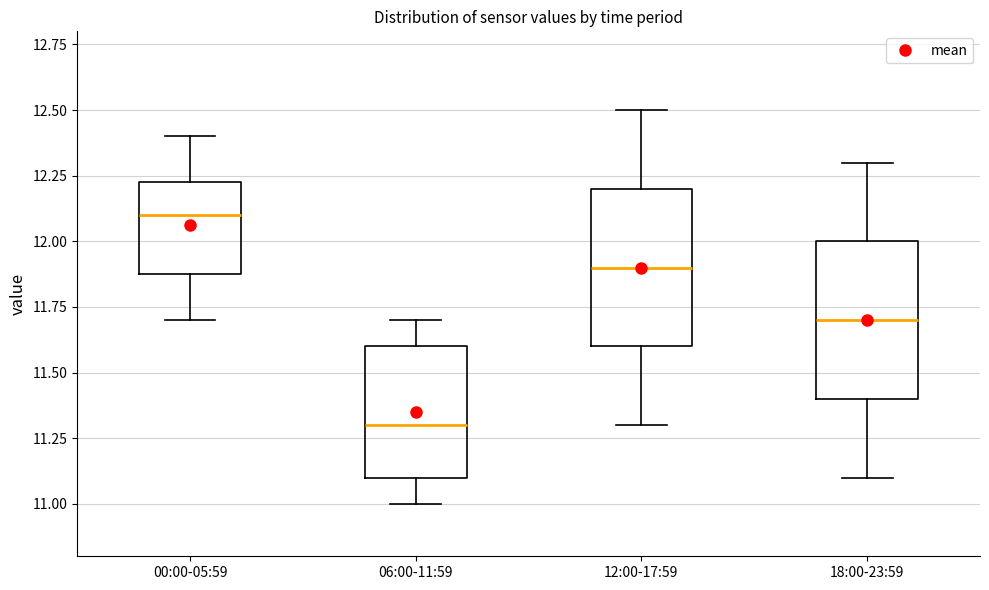

Reading left to right, transcribe this box plot: for each box, give where its median line is, the range the box spans, and where its two whiskers end, as read against the y-axis. The values are not printed on the chart, so give them approximately, as read against the axis.

00:00-05:59: median 12.10, box 11.90 to 12.25, whiskers 11.70 to 12.40
06:00-11:59: median 11.30, box 11.10 to 11.60, whiskers 11.00 to 11.70
12:00-17:59: median 11.90, box 11.60 to 12.20, whiskers 11.30 to 12.50
18:00-23:59: median 11.70, box 11.40 to 12.00, whiskers 11.10 to 12.30